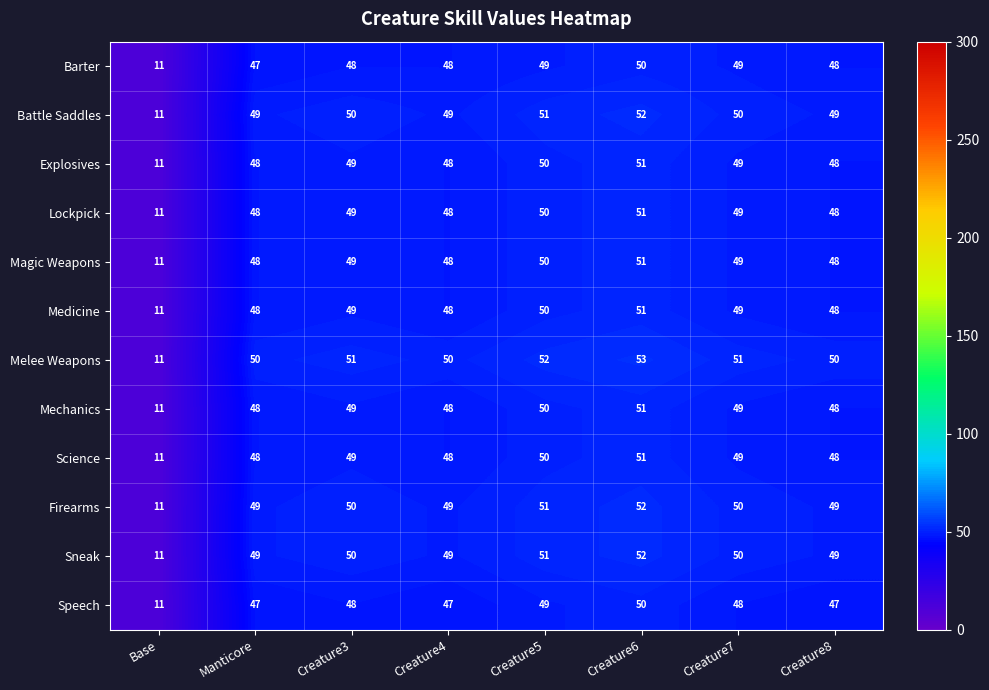

Which category has the lowest value in the Firearms series?

Base